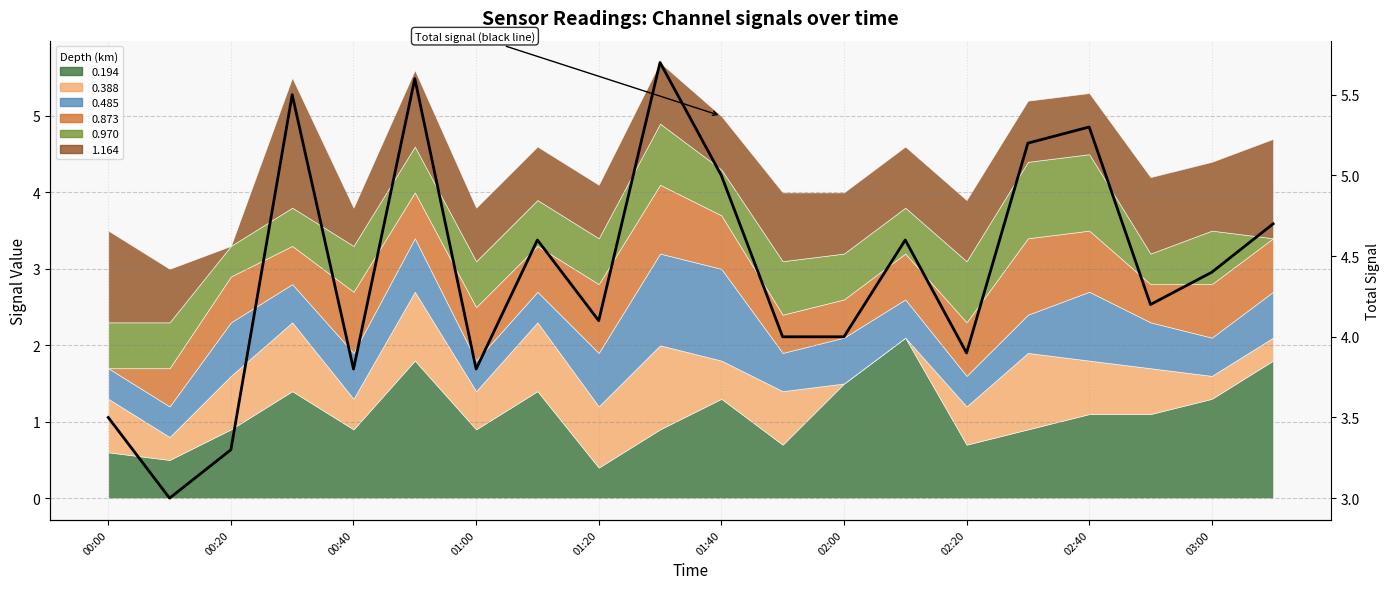

Read the value at 03:00.

4.4